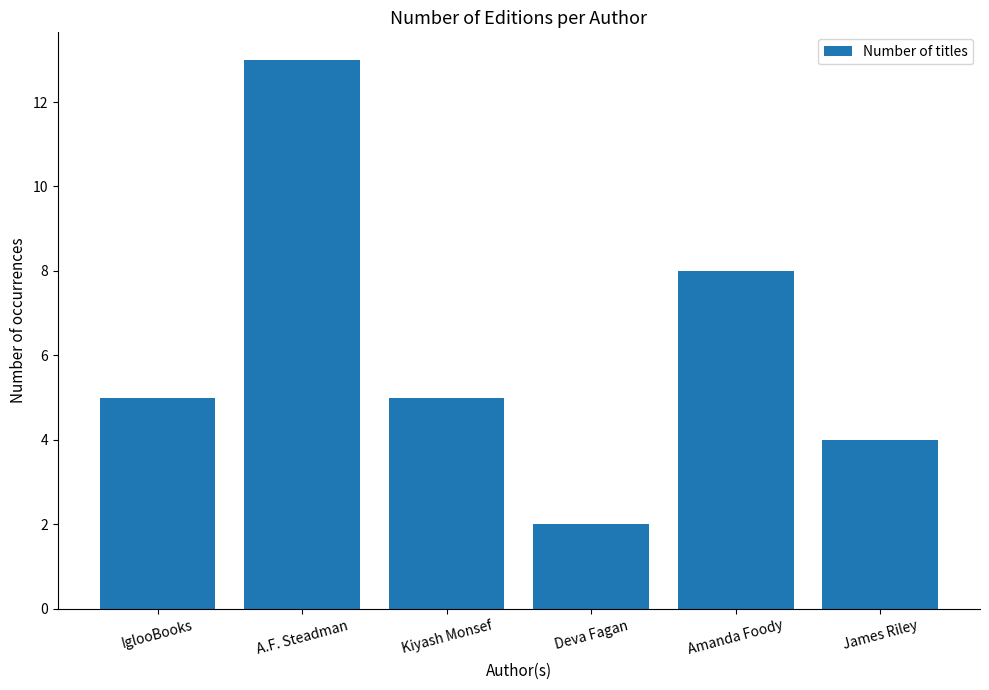

What is the difference between the values at A.F. Steadman and Deva Fagan?

11